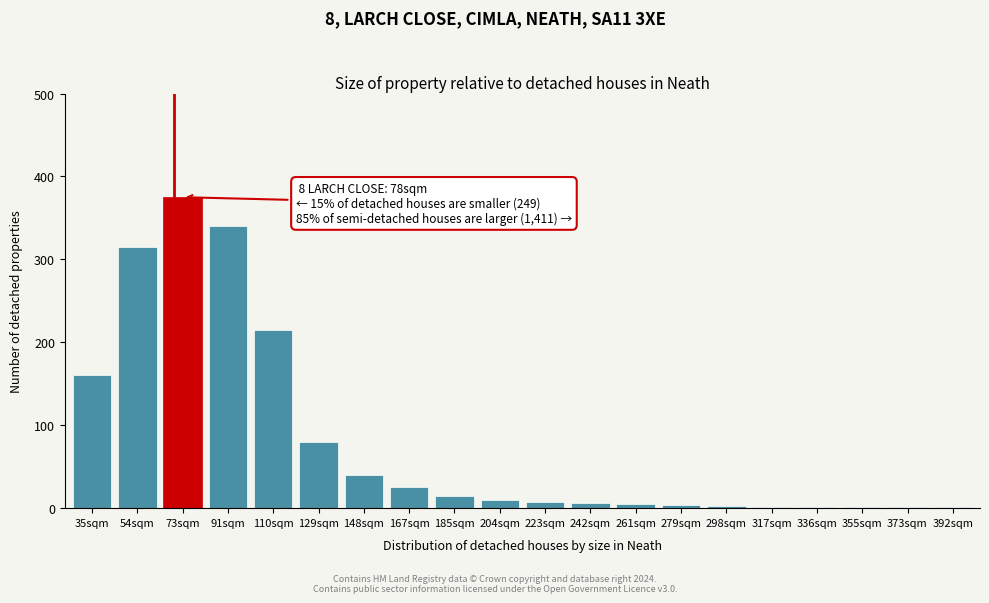

Which label corresponds to the largest value in the chart?

73sqm